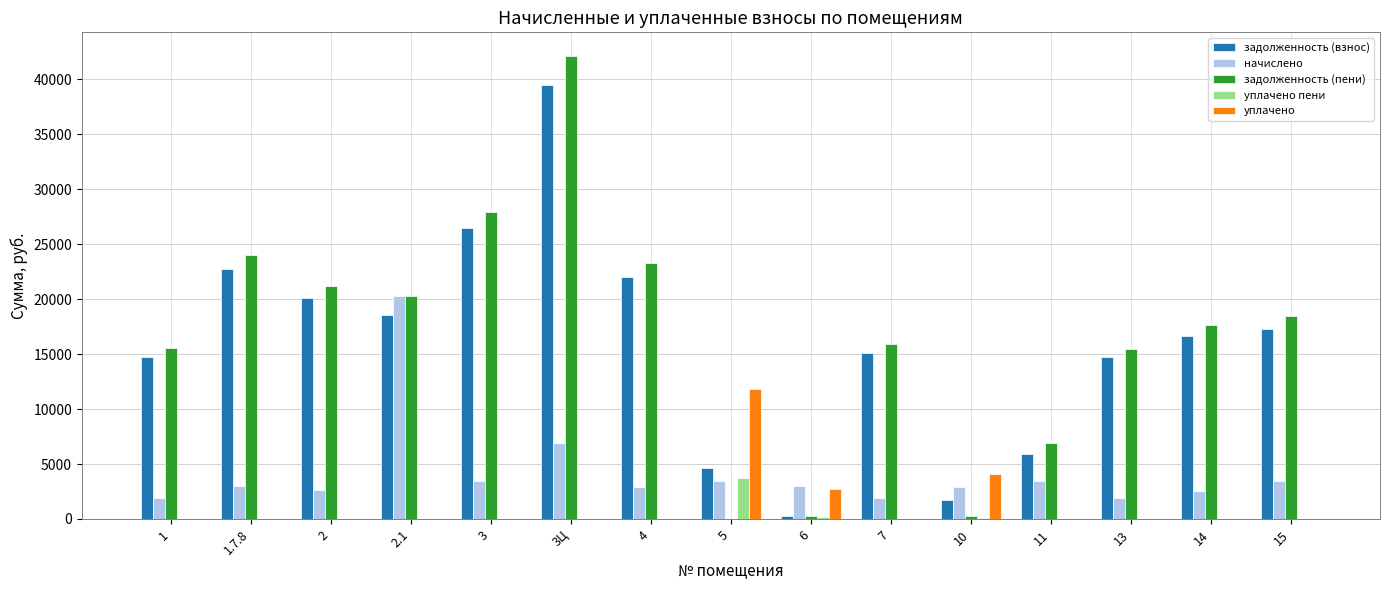

At which label does задолженность (пени) reach its peak?

3Ц